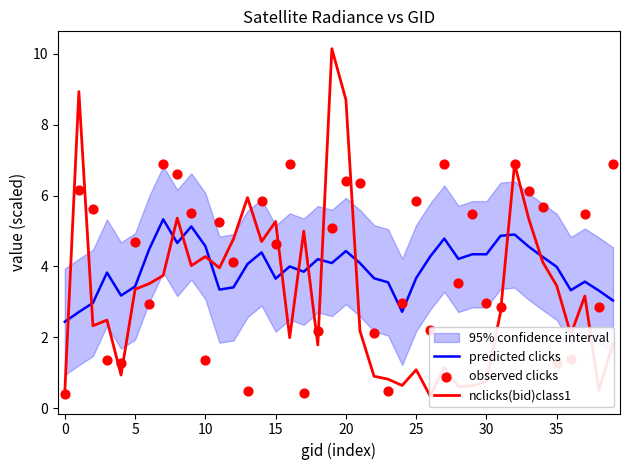

Which series has the largest total across all categories?

observed clicks